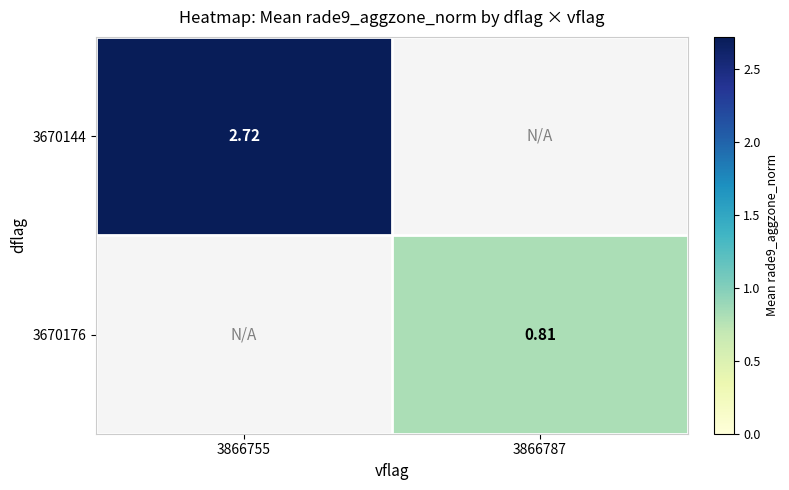

How many data points does each series have?

2